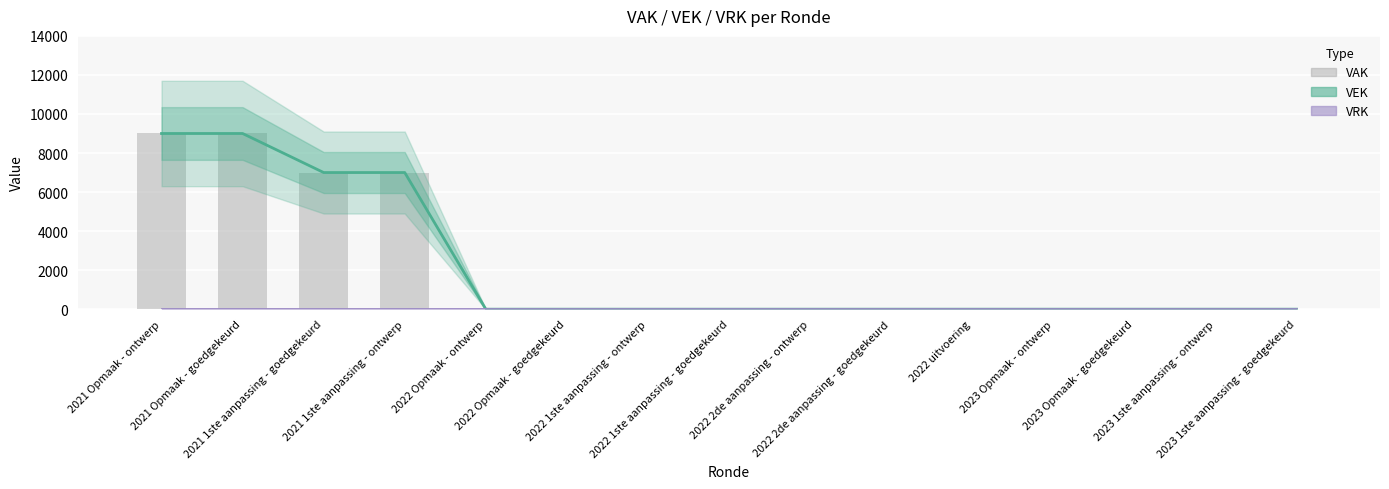

What is the label of the 14th bar from the right?

2021 Opmaak - goedgekeurd